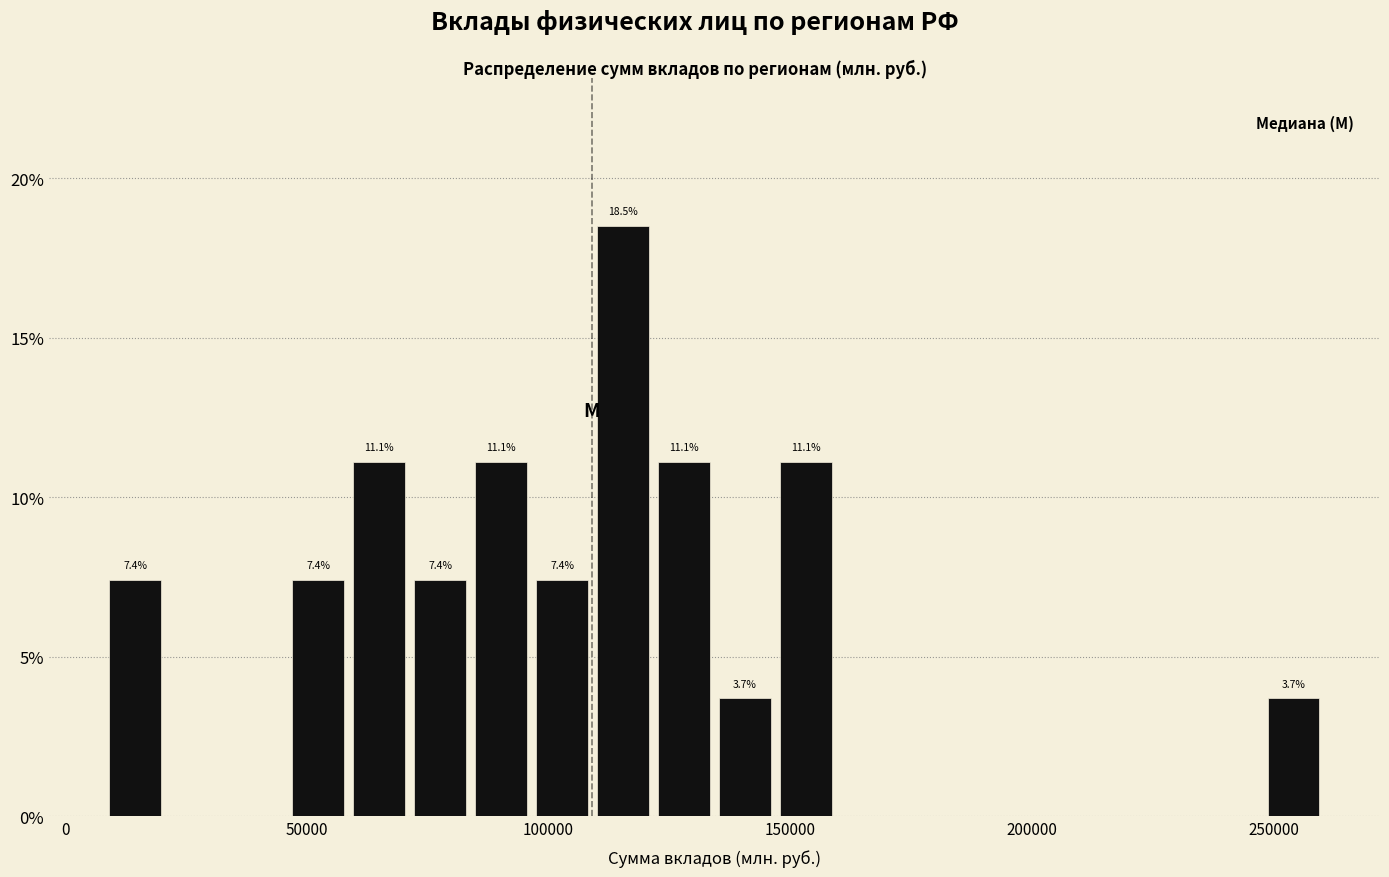

Around what value on the x-axis is the tallest bar? Give the approximate position of its centre, as read against the axis.

115000